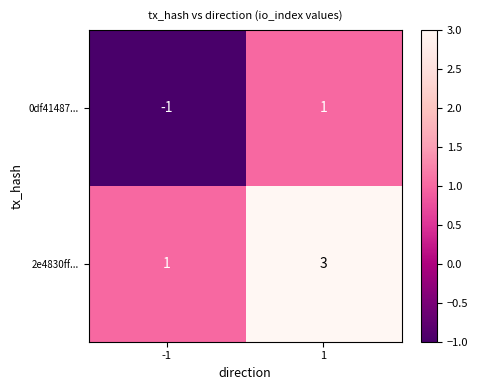

Reading right to left, transcribe all the data shown in this chart.

0df41487...: 1	-1
2e4830ff...: 3	1